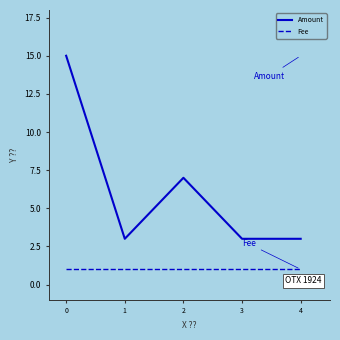

True or false: Fee and Amount intersect in this chart.

False